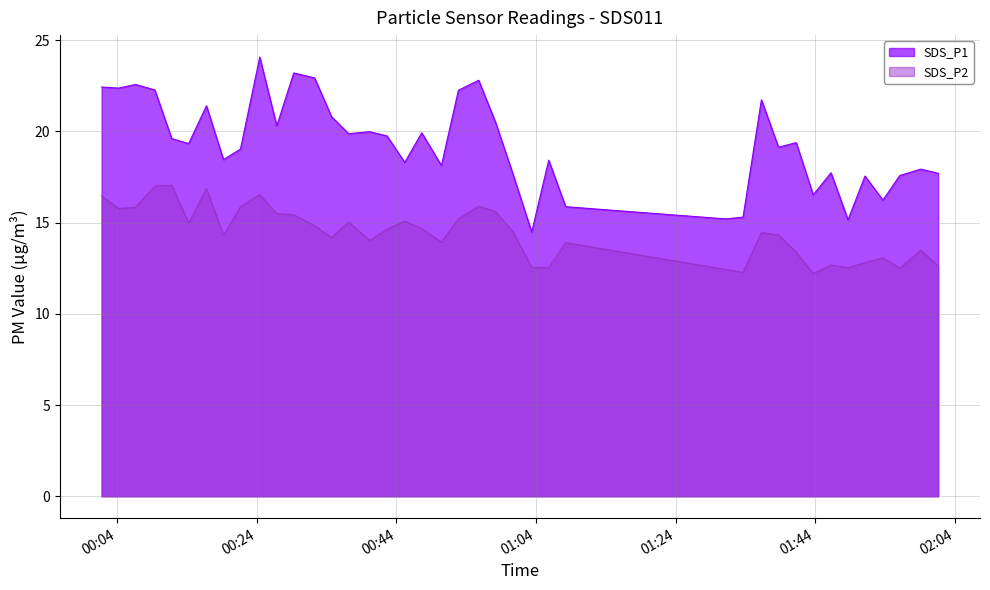

What are all the series names shown in the legend?

SDS_P1, SDS_P2